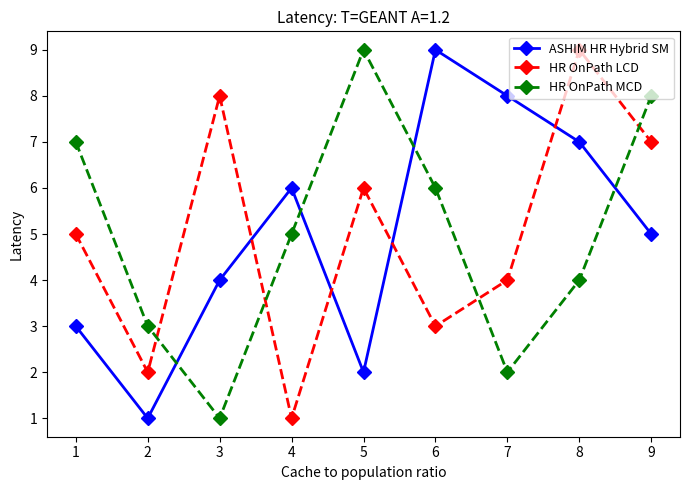

What is the value of the HR OnPath MCD point at the 6th from the left?

6